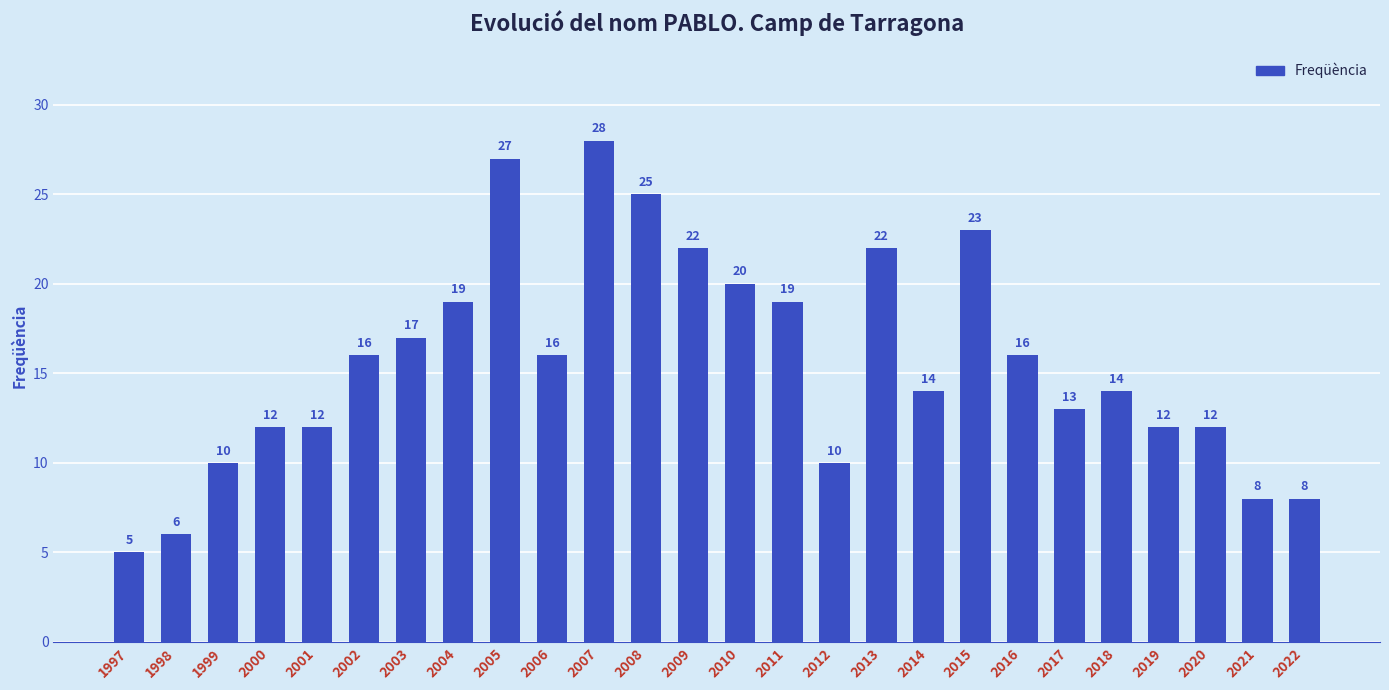

What value does the data have at 2020?

12